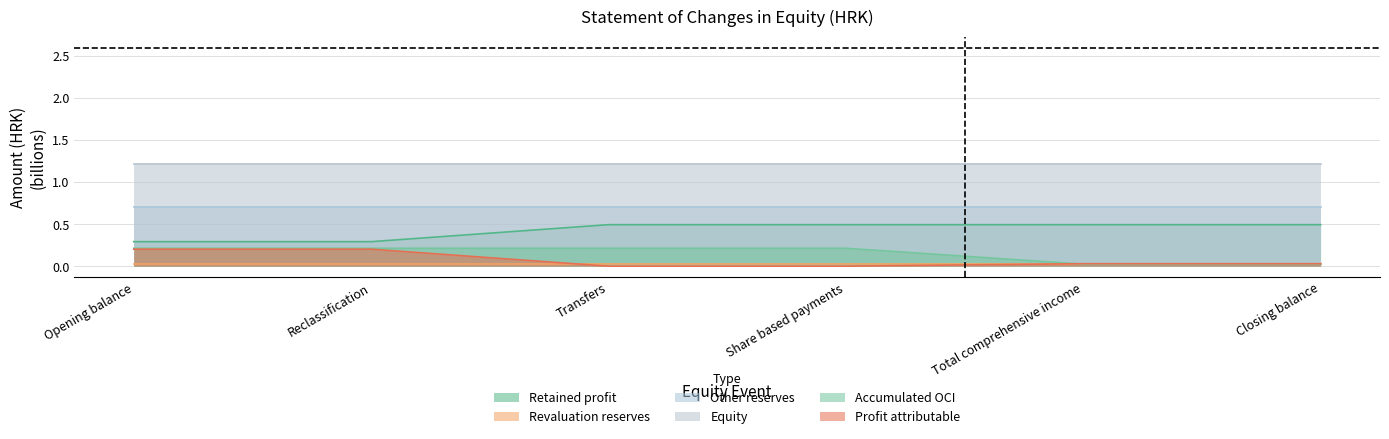

Count the Accumulated OCI values in the range 0 to 1.

6